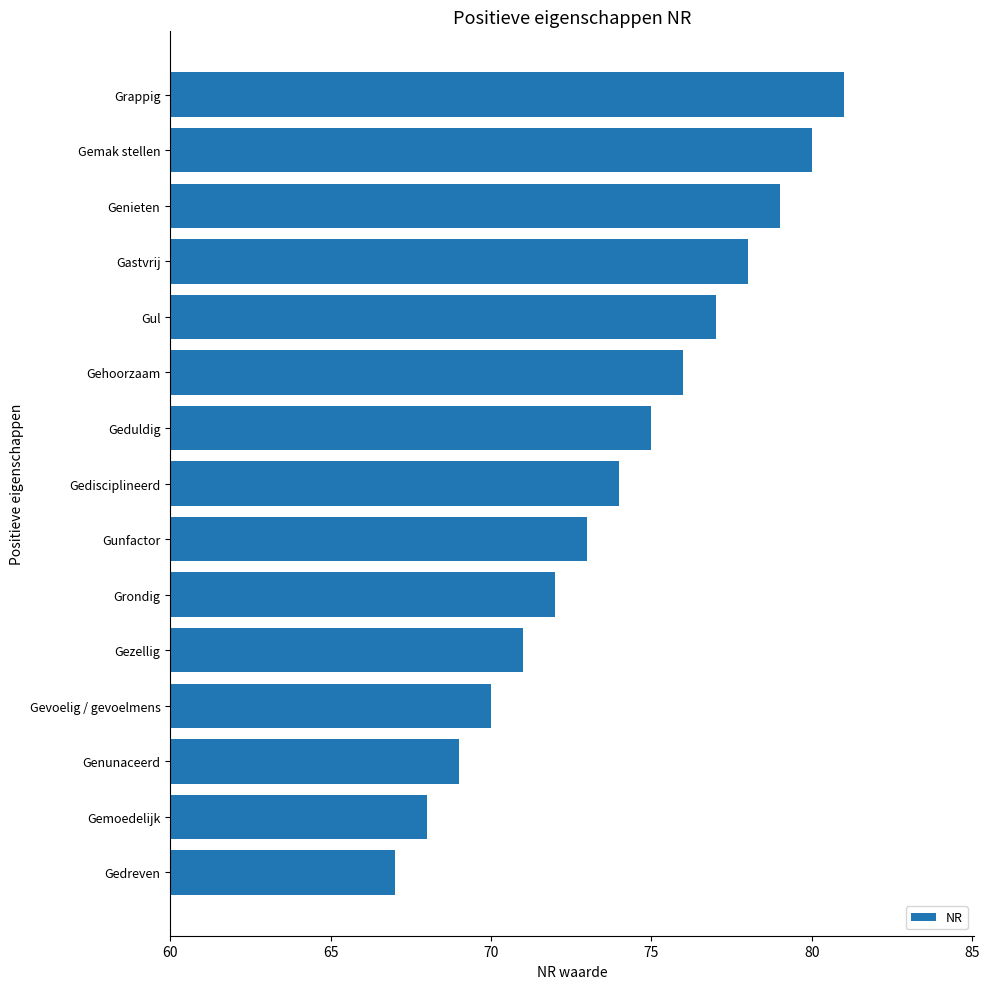

Reading bottom to top, list all the values displayed in this chart.

67	68	69	70	71	72	73	74	75	76	77	78	79	80	81